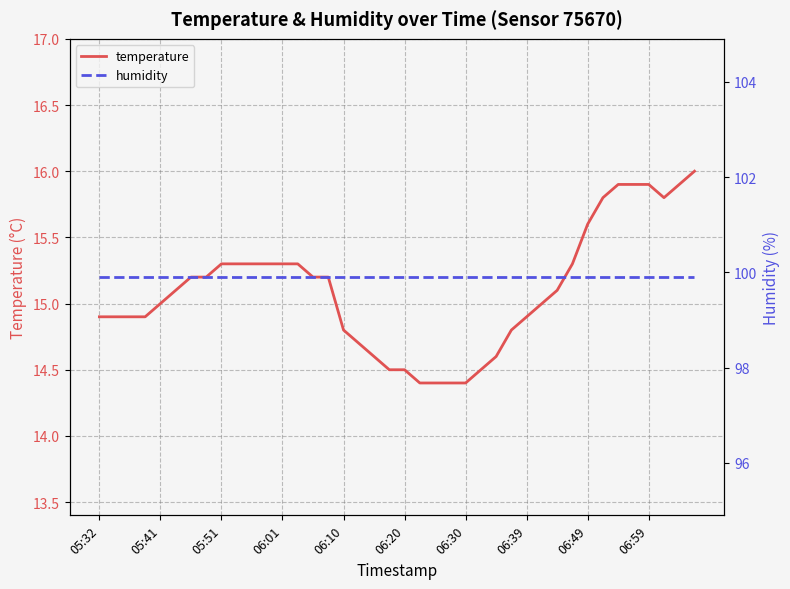

Which series has the widest spread of values?

temperature